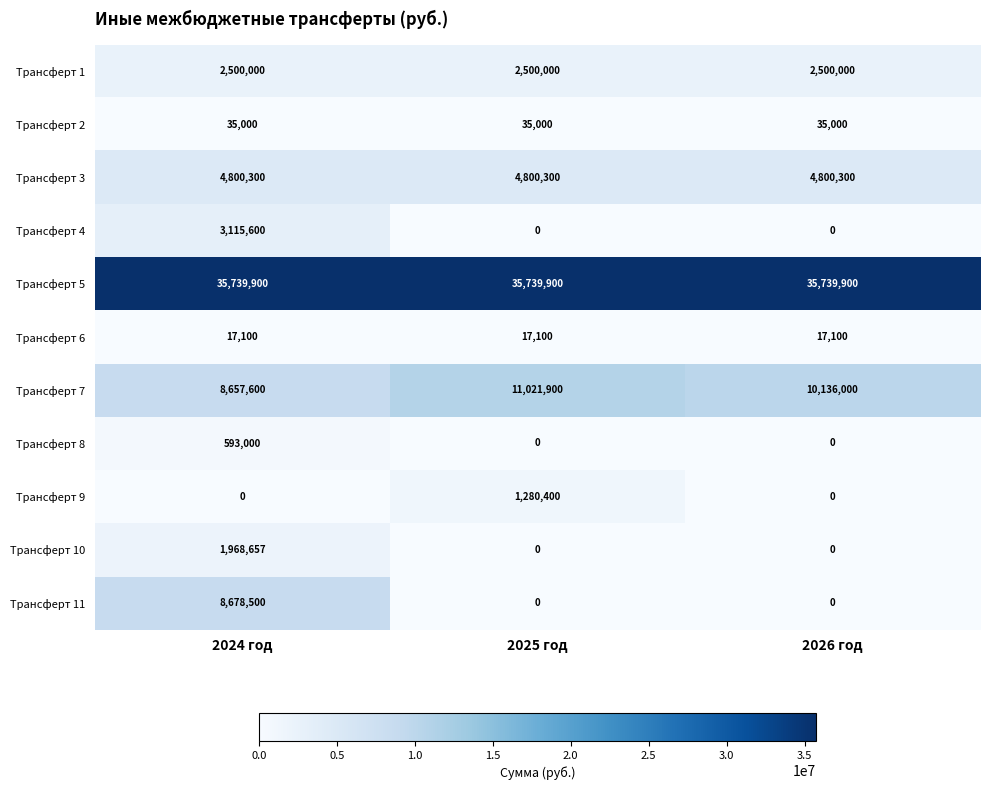

Where is Трансферт 7 nearest to the value 9839750?

2026 год